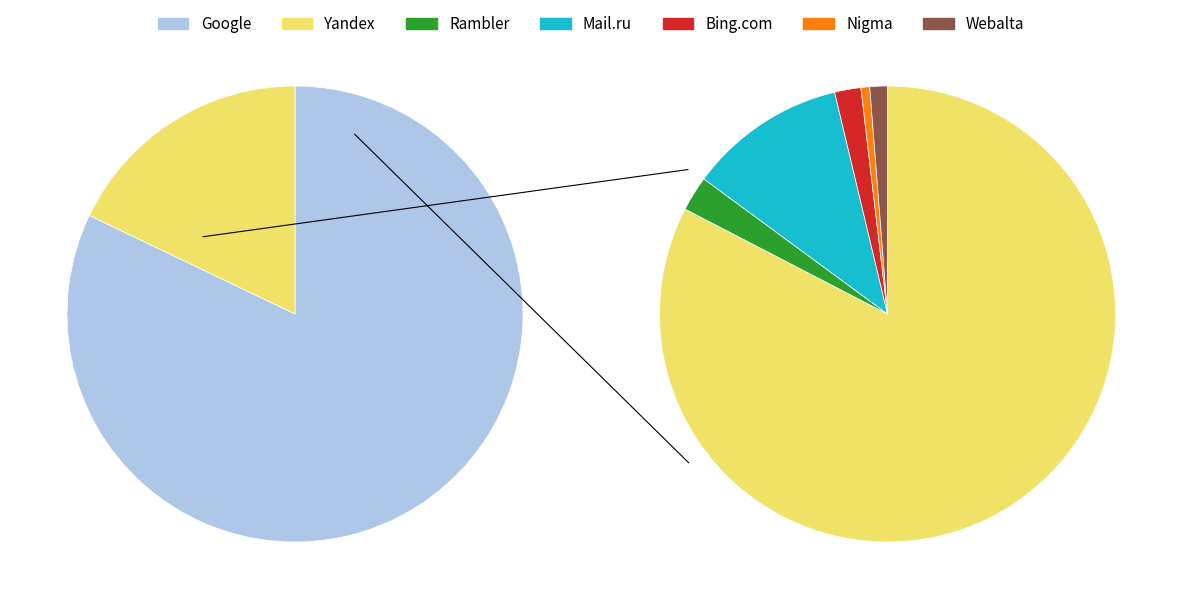

Do Yandex and Google together represent more than half of the pie?

Yes